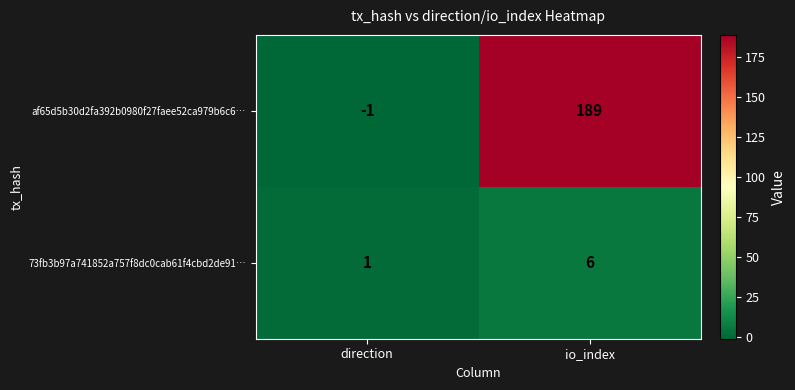

What is the sum of all af65d5b30d2fa392b0980f27faee52ca979b6c6… values?

188